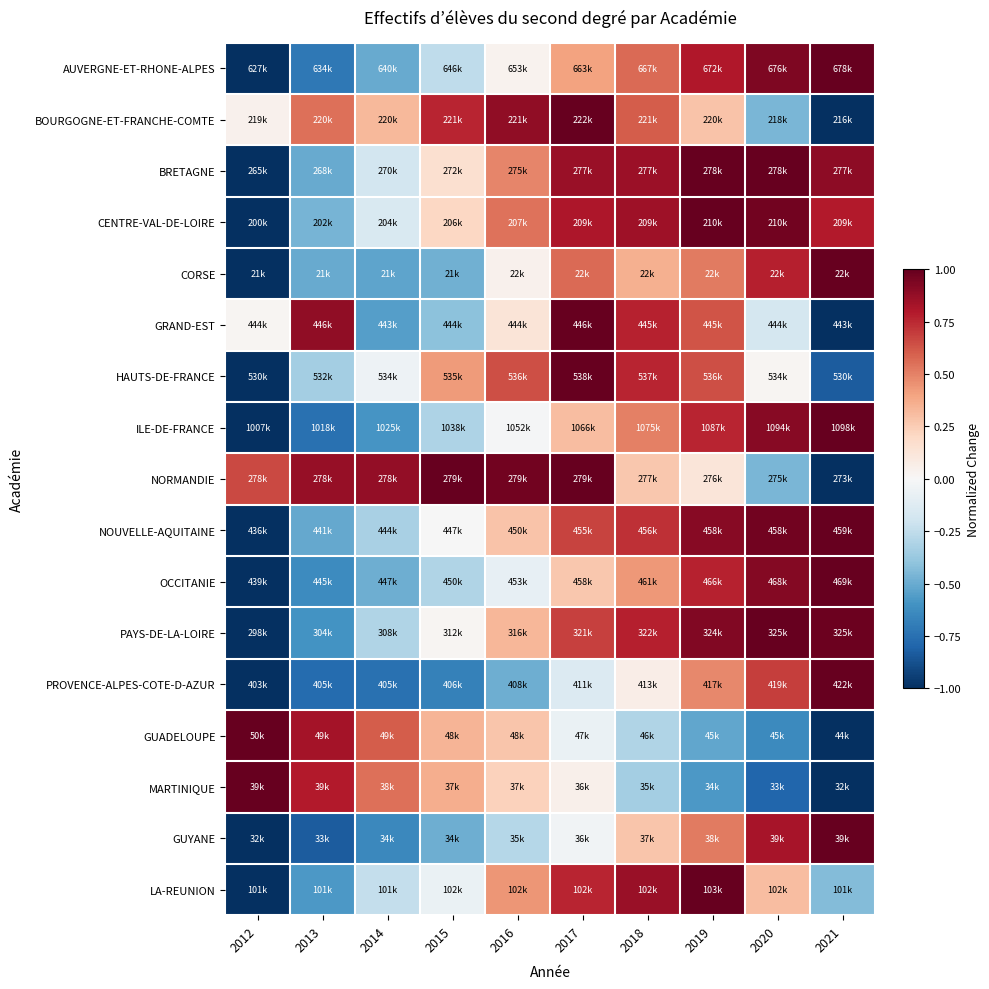

At 2016, list the series in order from smallest to largest.

PROVENCE-ALPES-COTE-D-AZUR, GUYANE, OCCITANIE, ILE-DE-FRANCE, AUVERGNE-ET-RHONE-ALPES, CORSE, GRAND-EST, MARTINIQUE, GUADELOUPE, NOUVELLE-AQUITAINE, PAYS-DE-LA-LOIRE, LA-REUNION, BRETAGNE, CENTRE-VAL-DE-LOIRE, HAUTS-DE-FRANCE, BOURGOGNE-ET-FRANCHE-COMTE, NORMANDIE